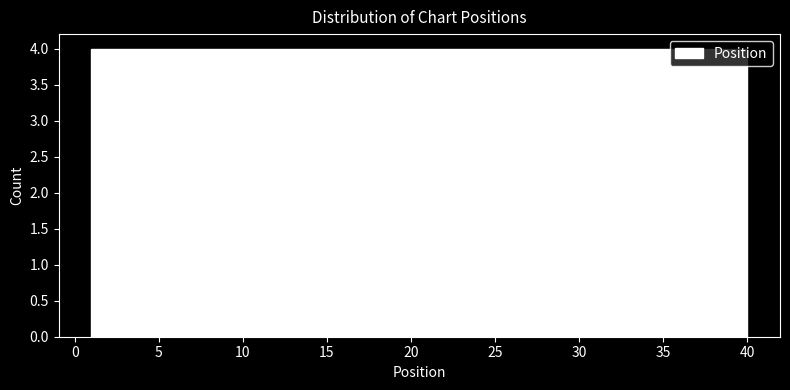

Reading left to right, list every bar in this chart as the range it spans on the x-axis followed by its height. Neither the bar edges nor the heights are printed on the chart, so give them approximately, as read against the axes.

1.0 to 4.9: 4
4.9 to 8.8: 4
8.8 to 12.7: 4
12.7 to 16.6: 4
16.6 to 20.5: 4
20.5 to 24.4: 4
24.4 to 28.3: 4
28.3 to 32.2: 4
32.2 to 36.1: 4
36.1 to 40.0: 4